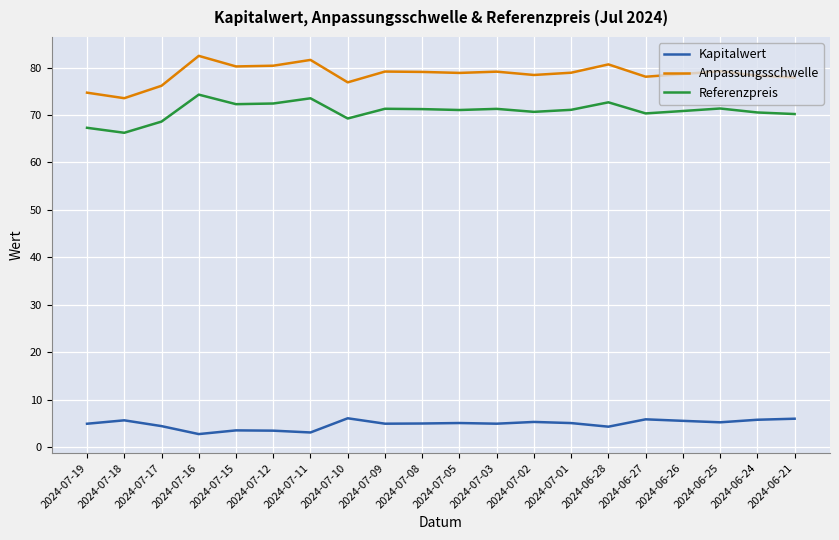

What is the maximum value for Anpassungsschwelle?

82.5